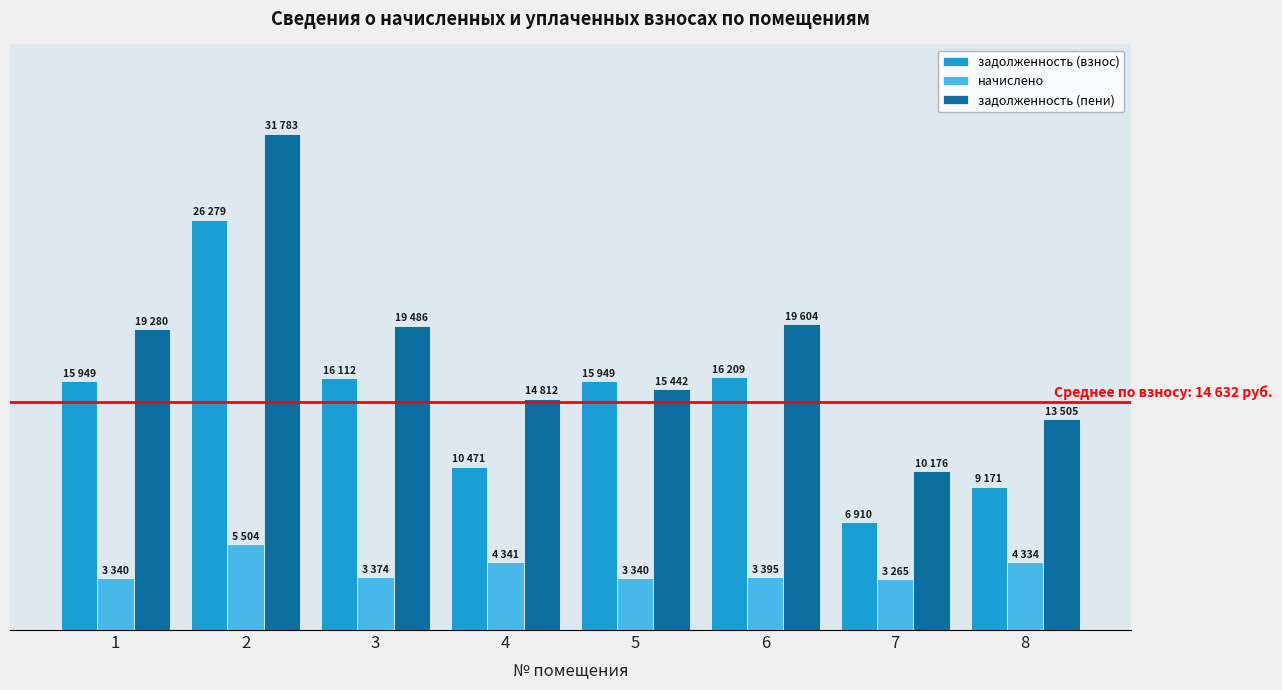

Does the chart contain any negative values?

No